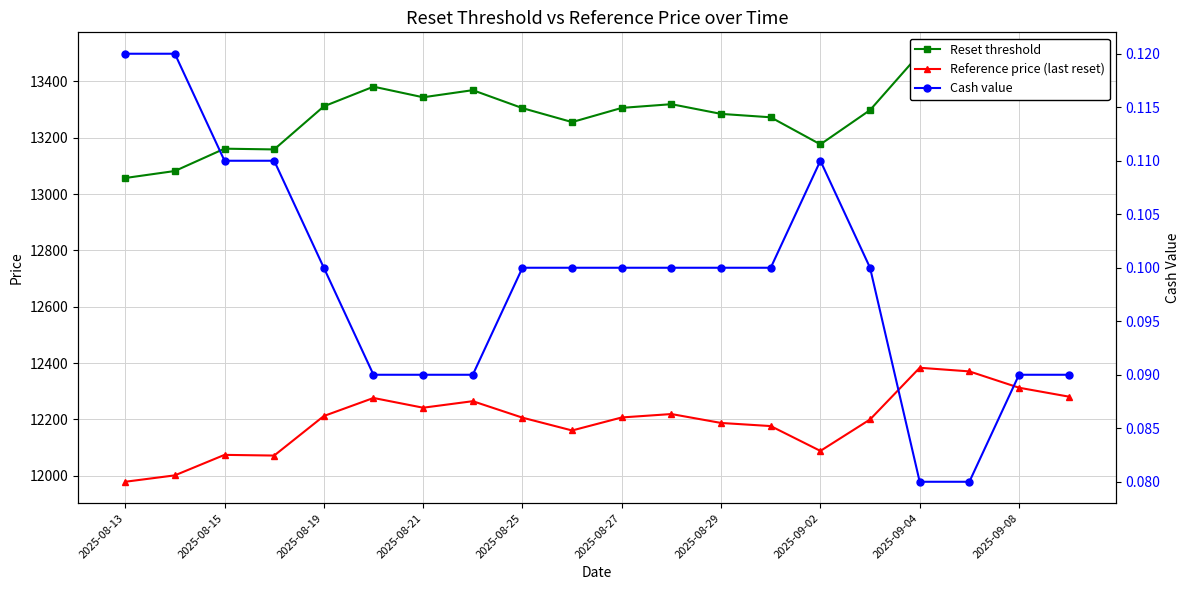

What is the smallest value displayed?

0.1